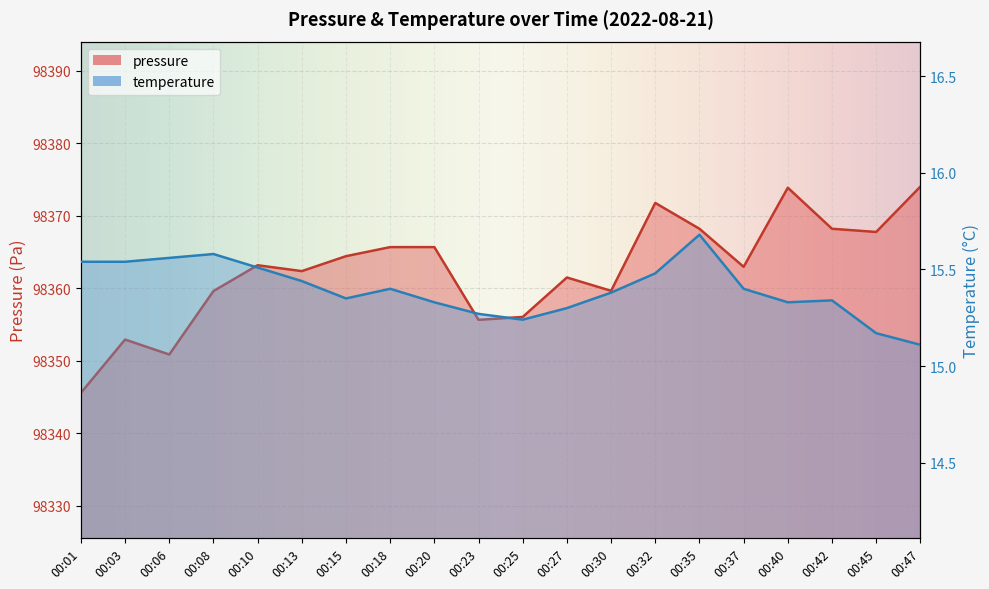

What is the sum of all pressure values?

1967250.2